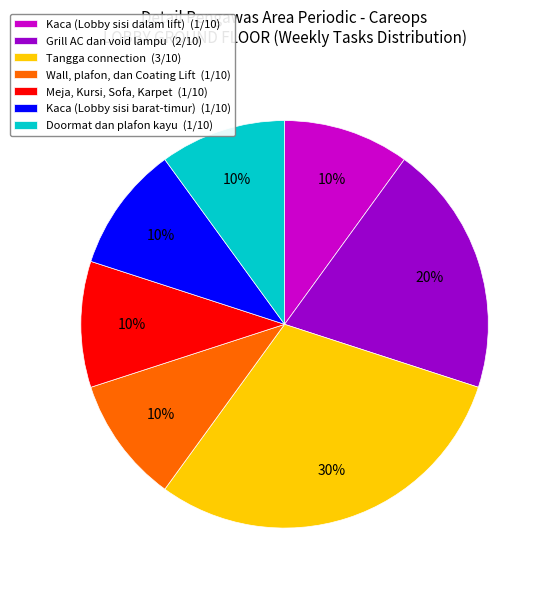

Is it true that Doormat dan plafon kayu is 1% of the pie?

False